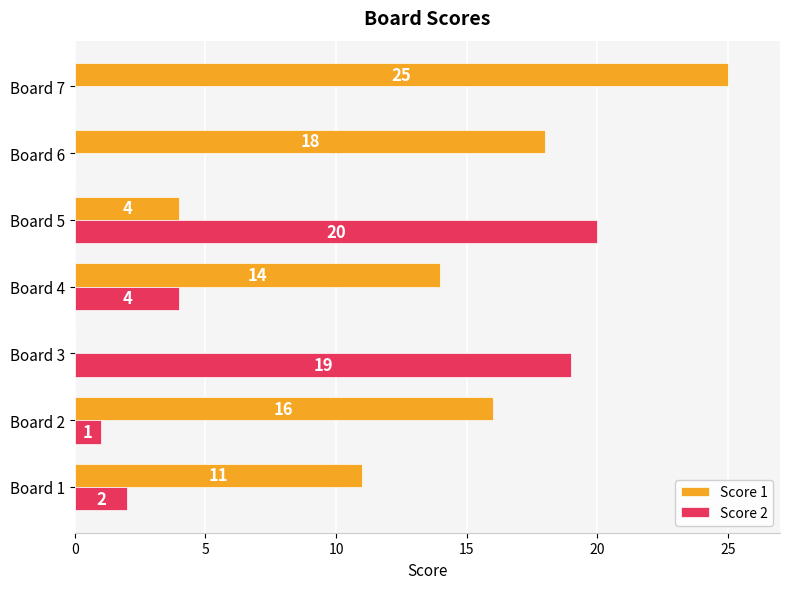

The Score 2 series shows 0 at Board 6. True or false?

True